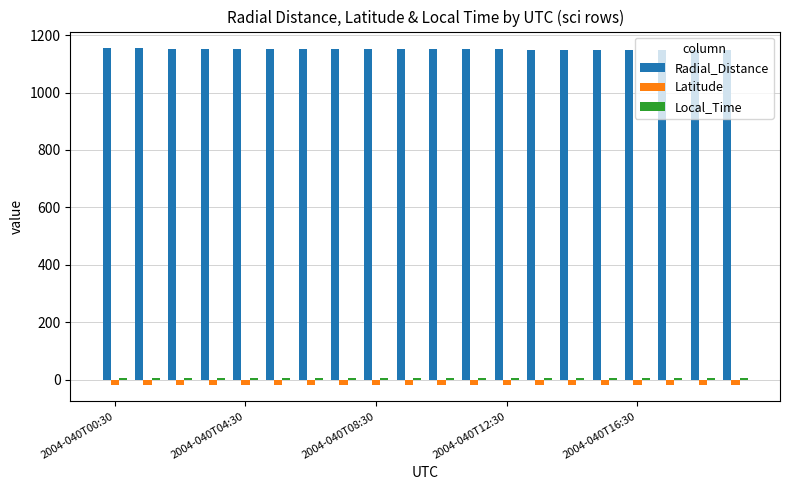

What is the maximum value for Radial_Distance?

1153.8